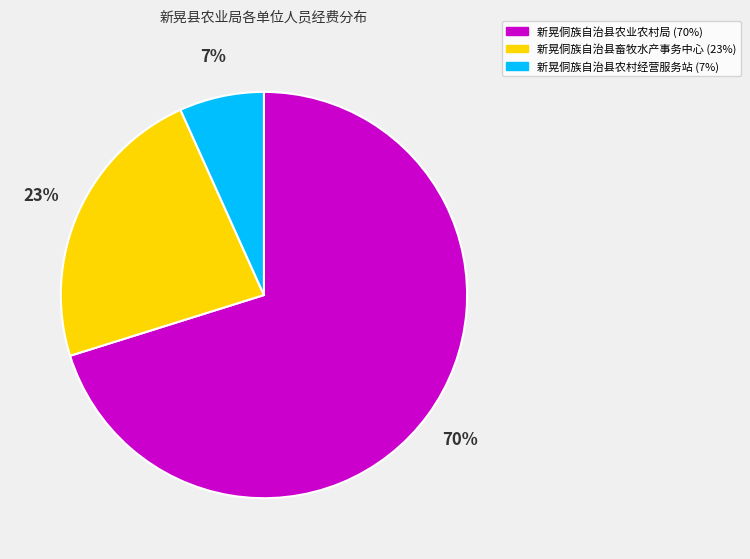

To the nearest percent, what is the average slice percentage?

33%